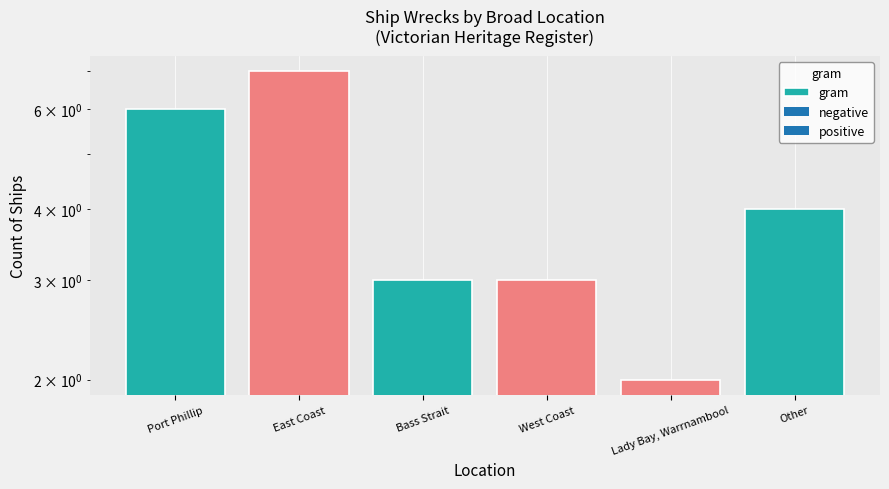

Which has a higher value, Port Phillip or Lady Bay, Warrnambool?

Port Phillip